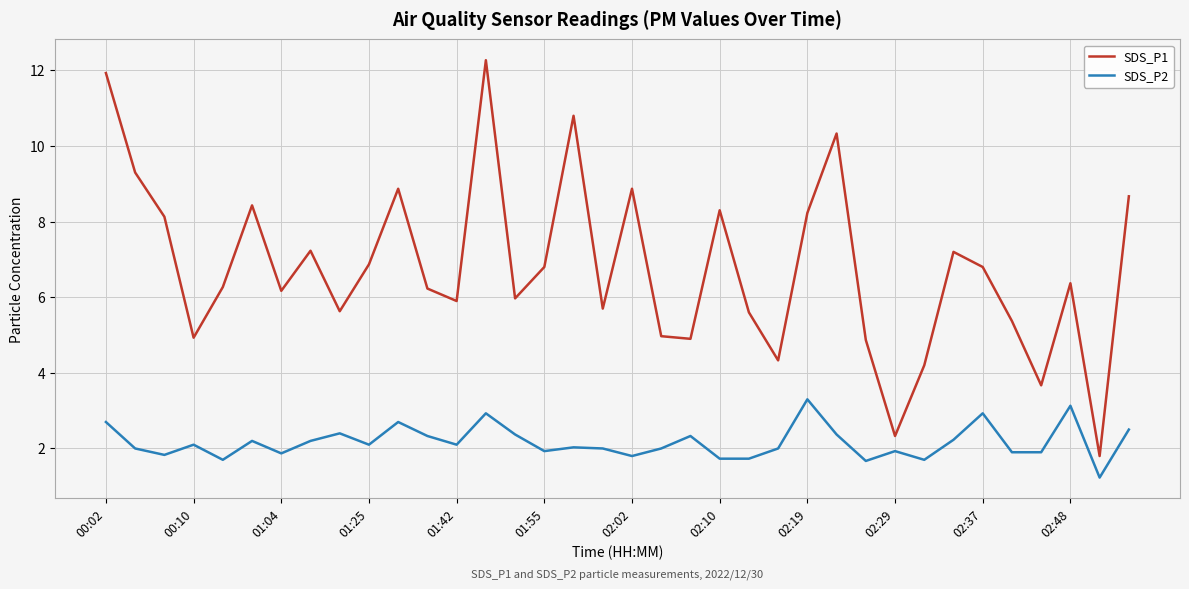

True or false: SDS_P2 and SDS_P1 cross at least once.

False